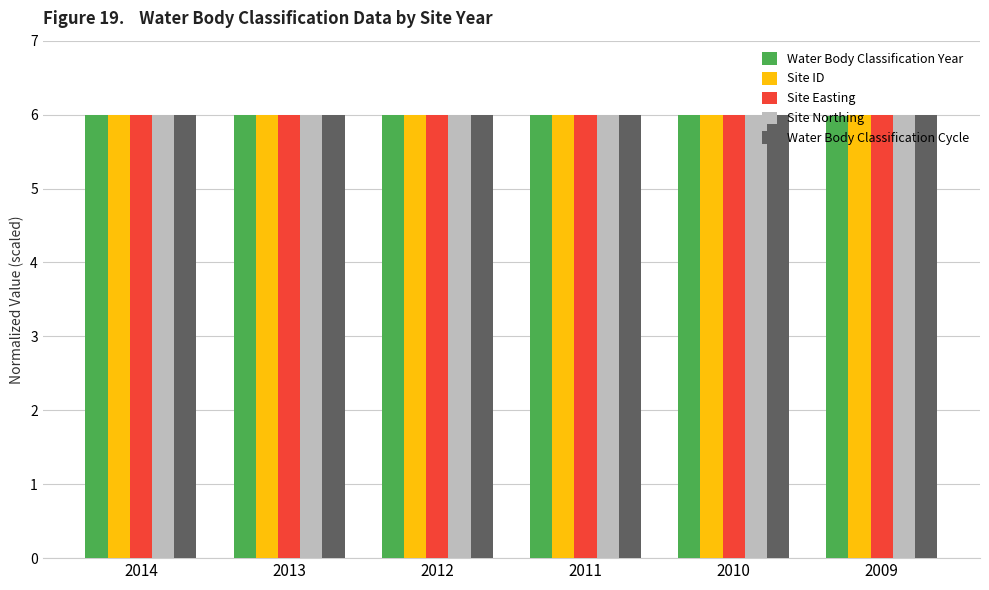

What is the average value of the Site Northing series?

6.0